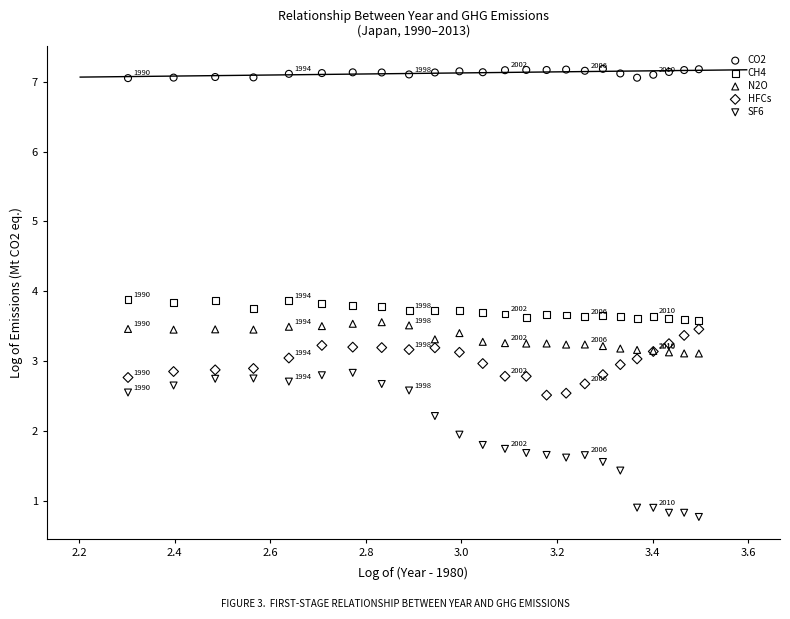

What are all the series names shown in the legend?

CO2, CH4, N2O, HFCs, SF6